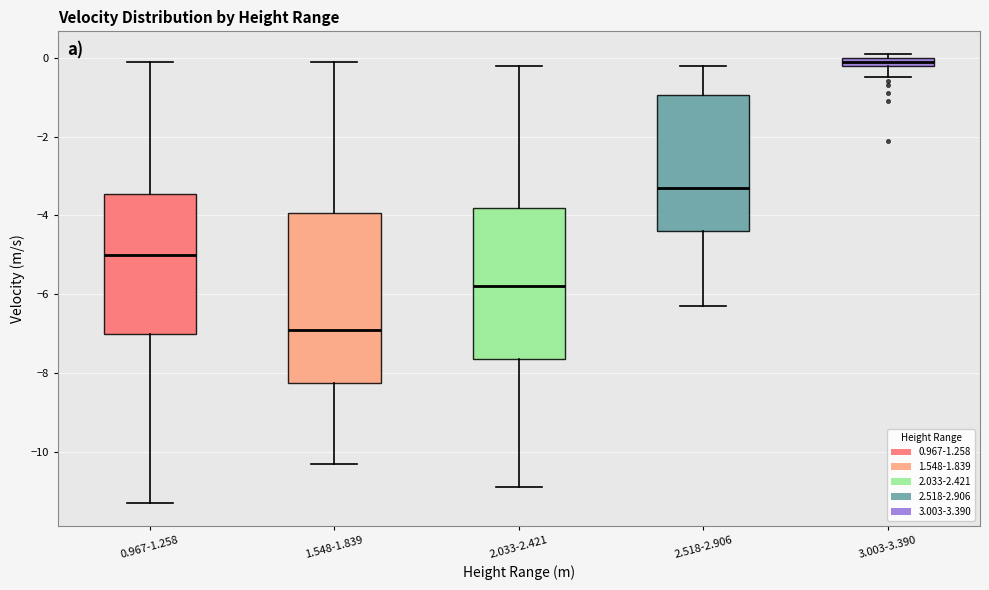

Where does the upper whisker of the box for 2.518-2.906 end on the y-axis? The values are not printed on the chart, so give them approximately, as read against the axis.

-0.2